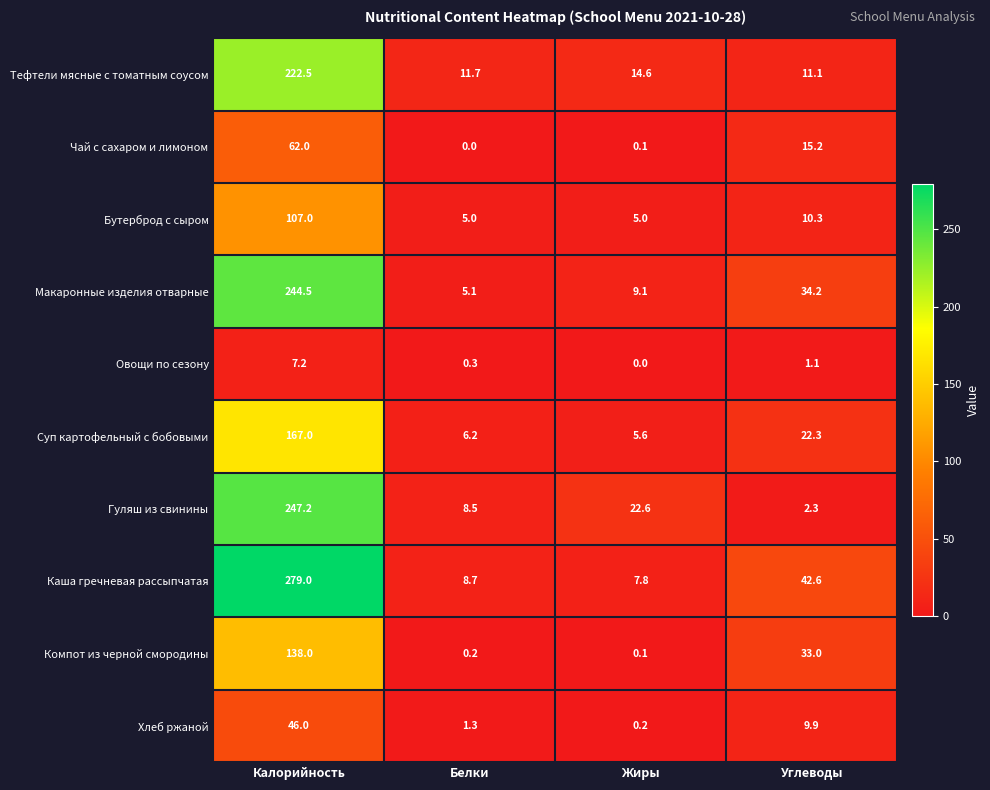

Which series has the widest spread of values?

Каша гречневая рассыпчатая